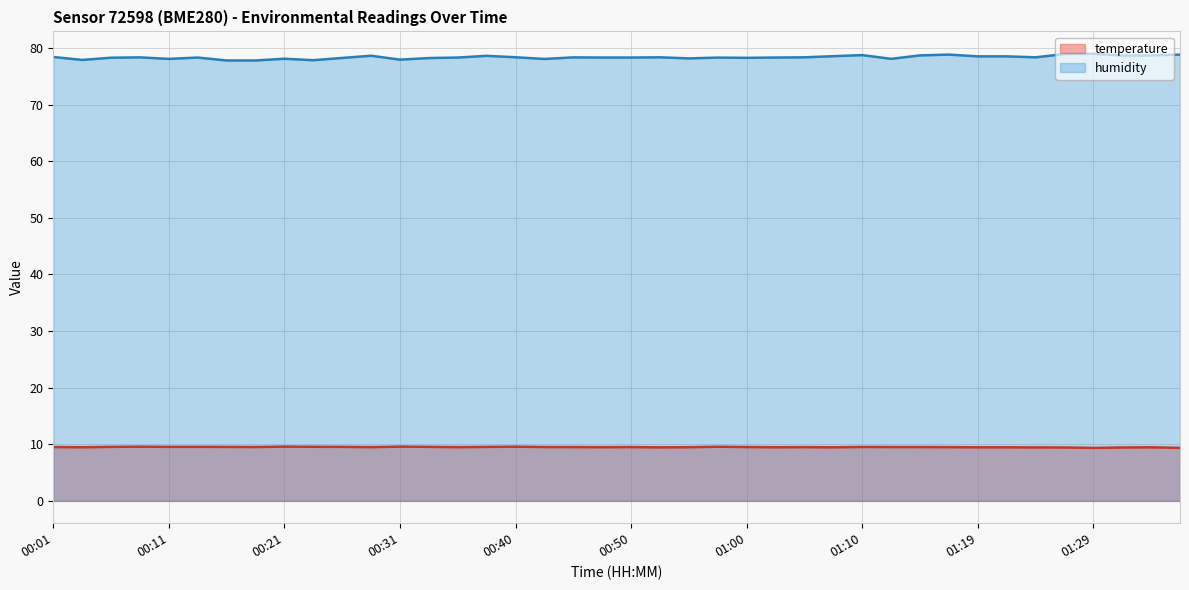

At which category does the chart reach its minimum across all series?

01:29